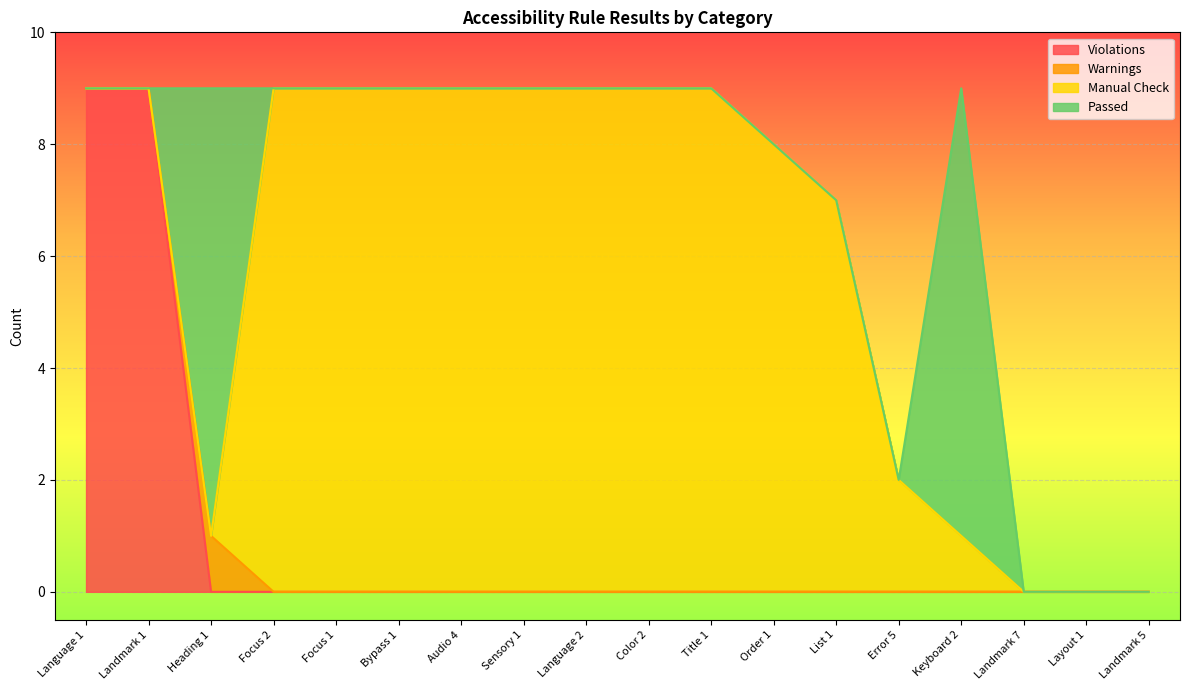

True or false: Manual Check has a value of 8 at Order 1.

True